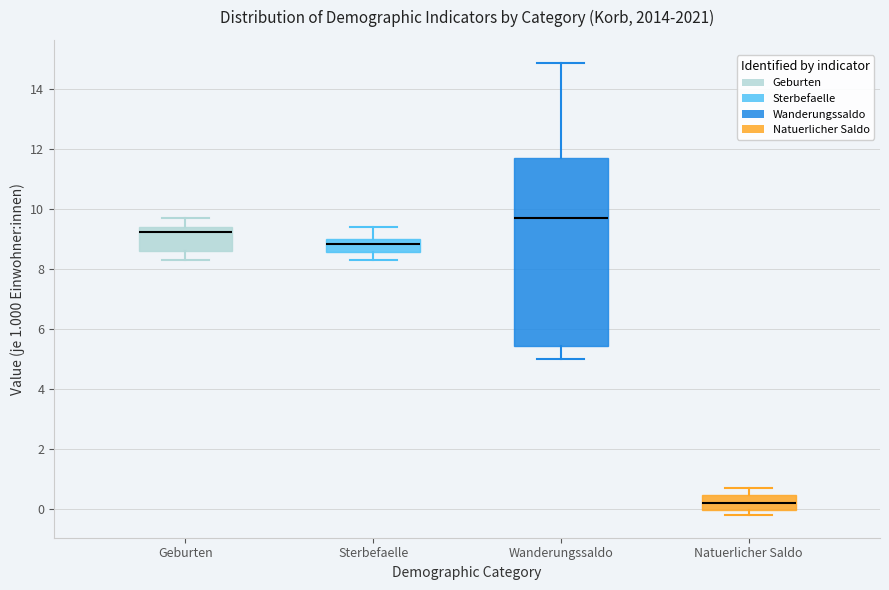

Which box's median line is the highest?

Wanderungssaldo